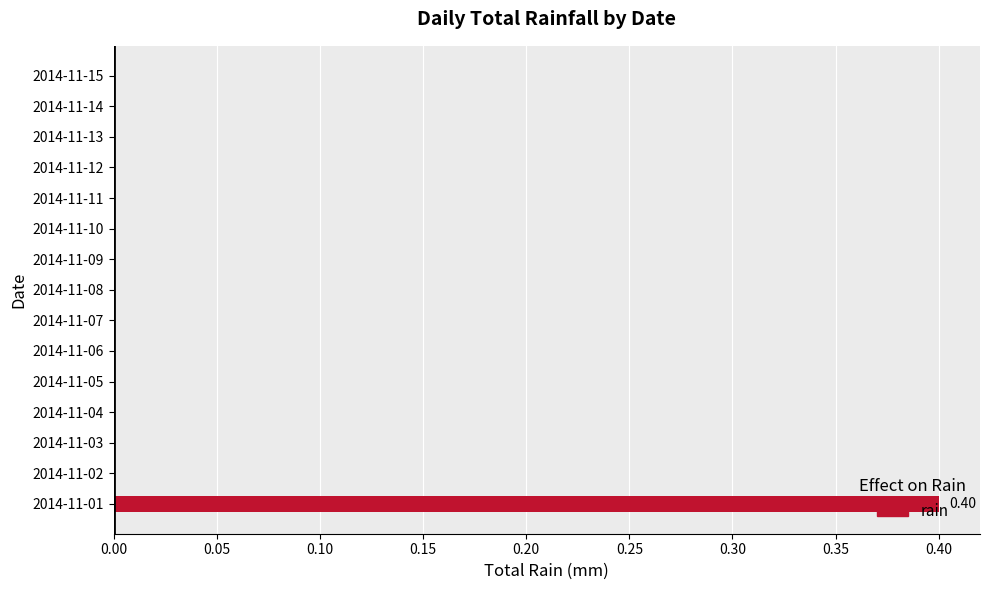

What is the sum of all values?

0.4